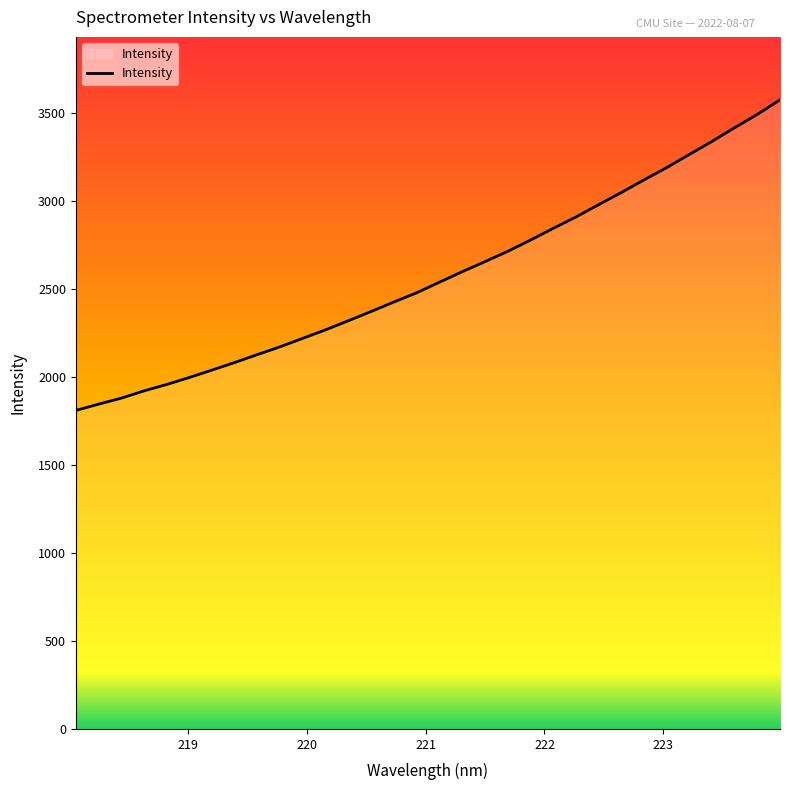

What is the smallest value displayed?

1809.7